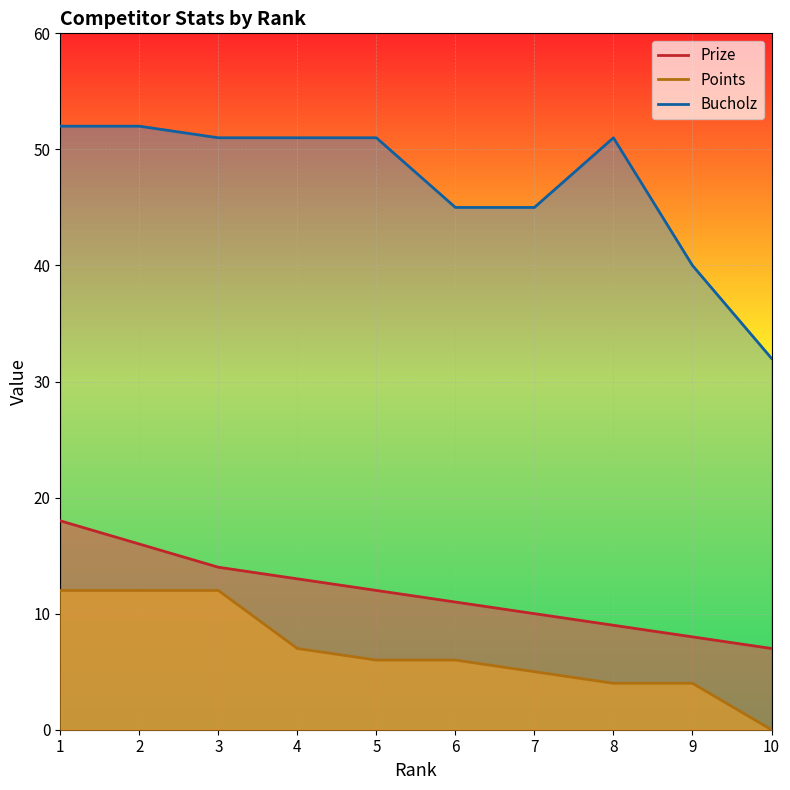

What is the value of the Prize point at the 6th from the left?

11